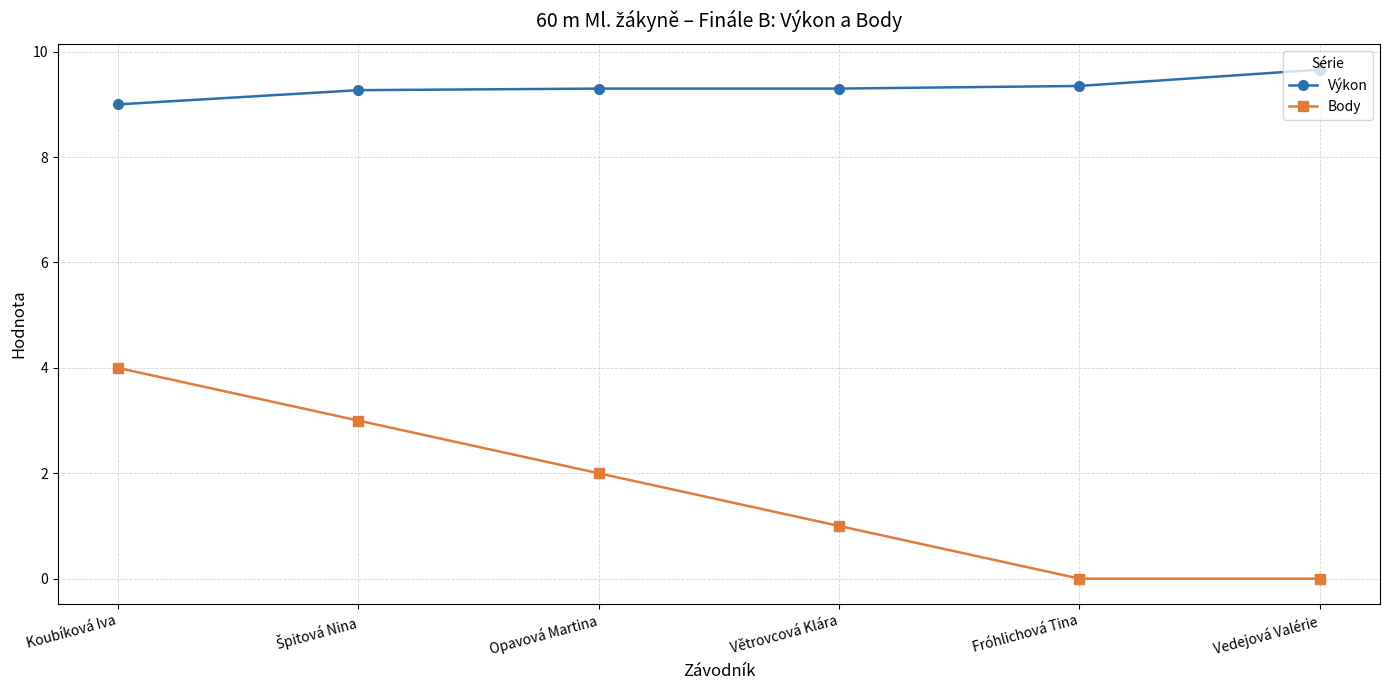

Which series has the widest spread of values?

Body